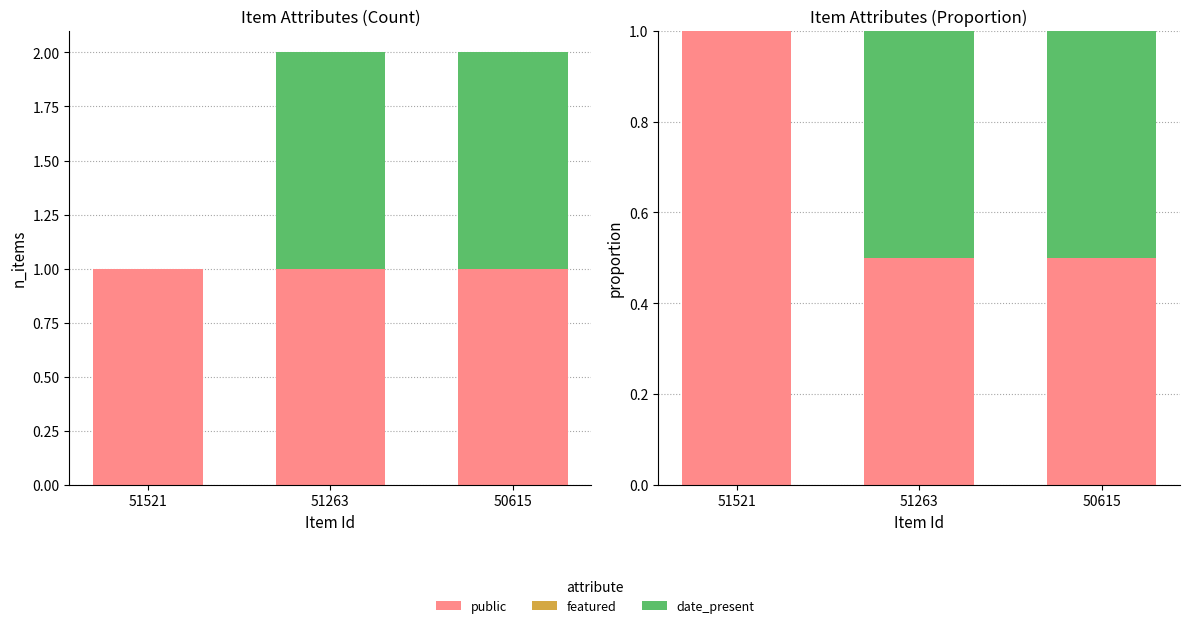

Is it true that date_present equals 0.8 at 50615?

False